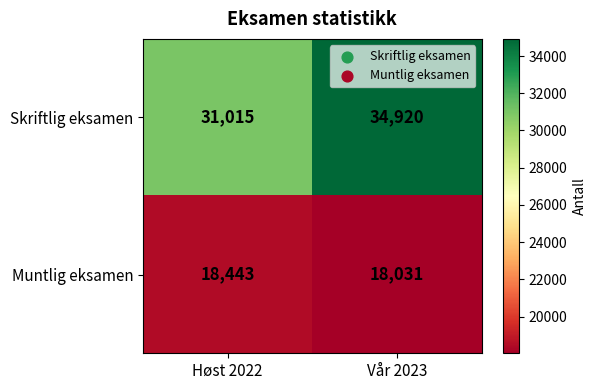

What value does the Skriftlig eksamen series have at Høst 2022?

31015